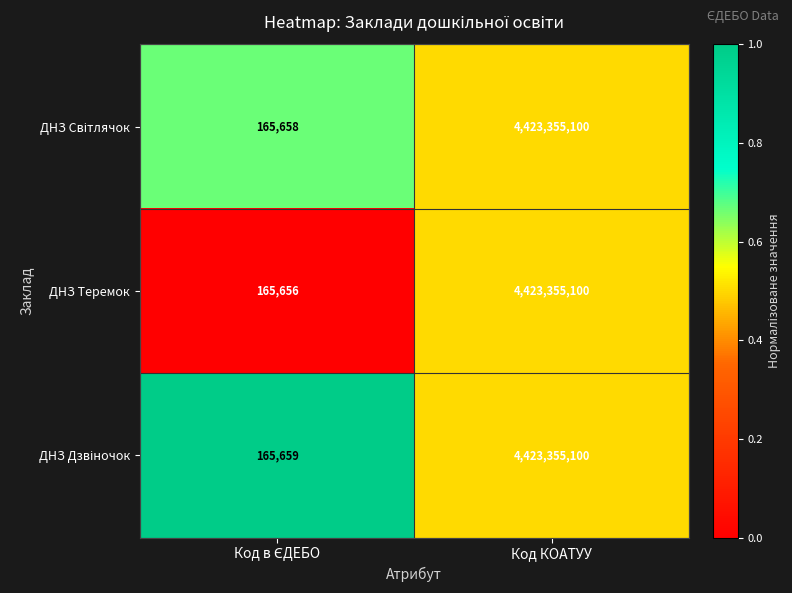

At which category is the sum across all series the highest?

Код КОАТУУ